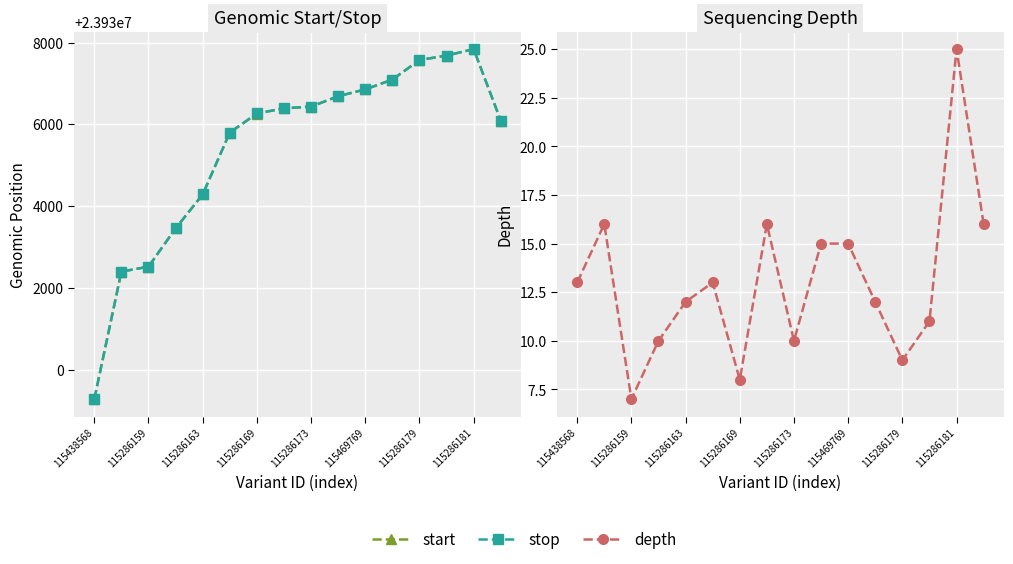

At which category does stop reach its first local peak?

115286181